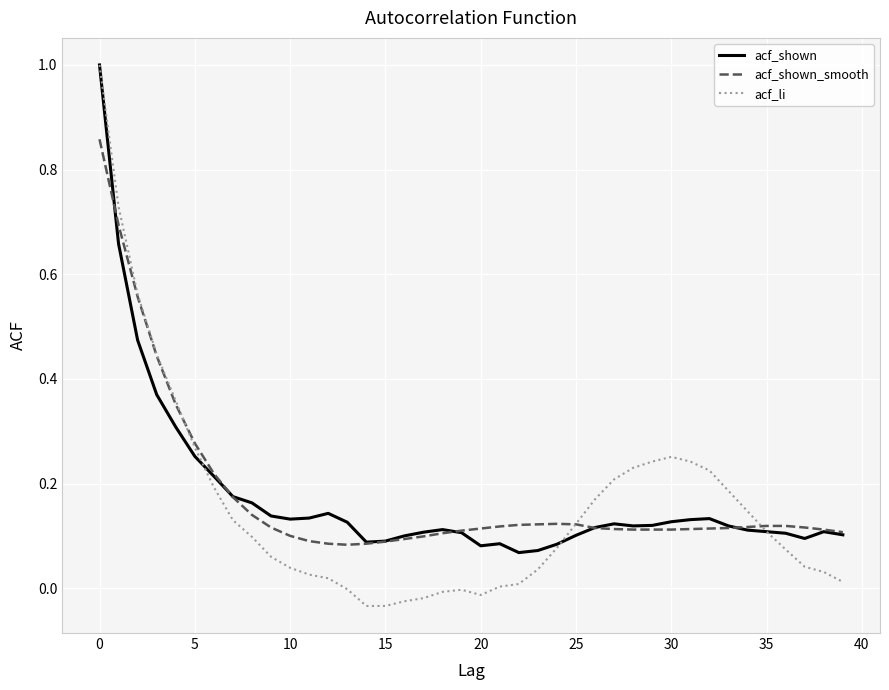

Which series has the largest range (max minus min)?

acf_li